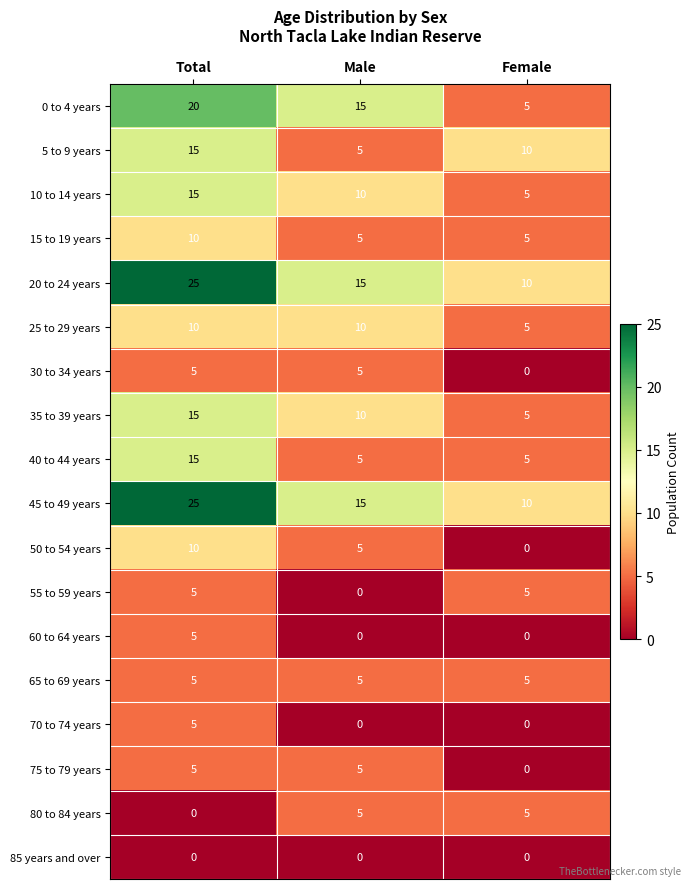

True or false: 25 to 29 years has a value of 16 at Total.

False